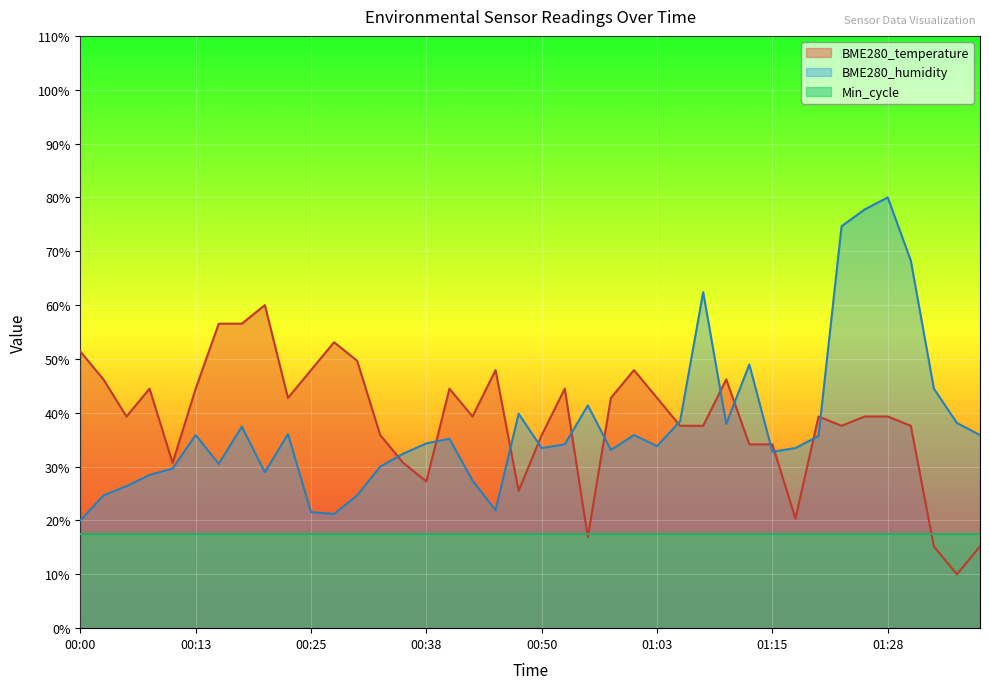

Rank the series by their maximum value, from lowest to highest.

Min_cycle, BME280_temperature, BME280_humidity